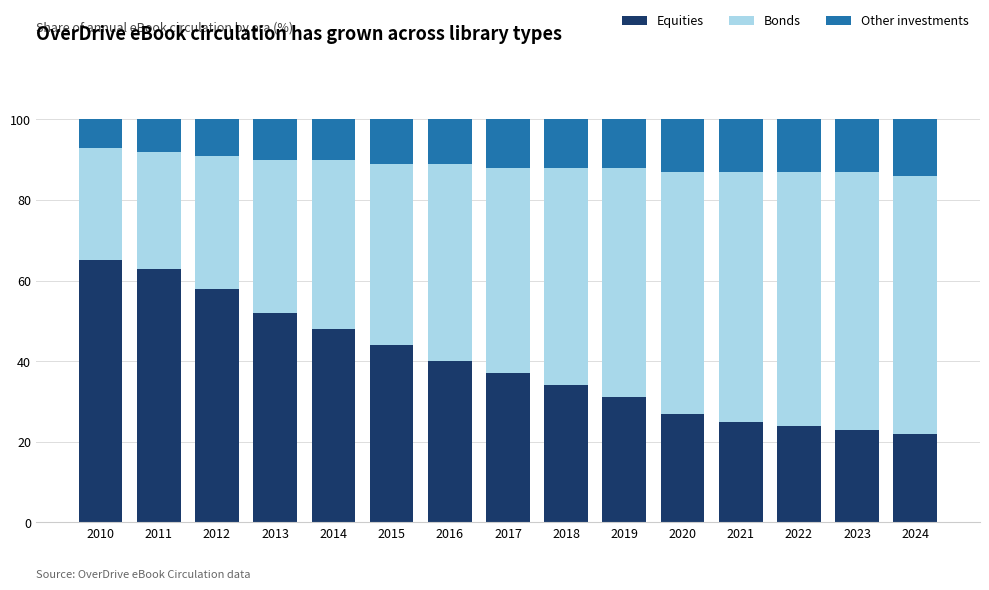

What is the sum of the Equities values at 2012 and 2018?

92.0